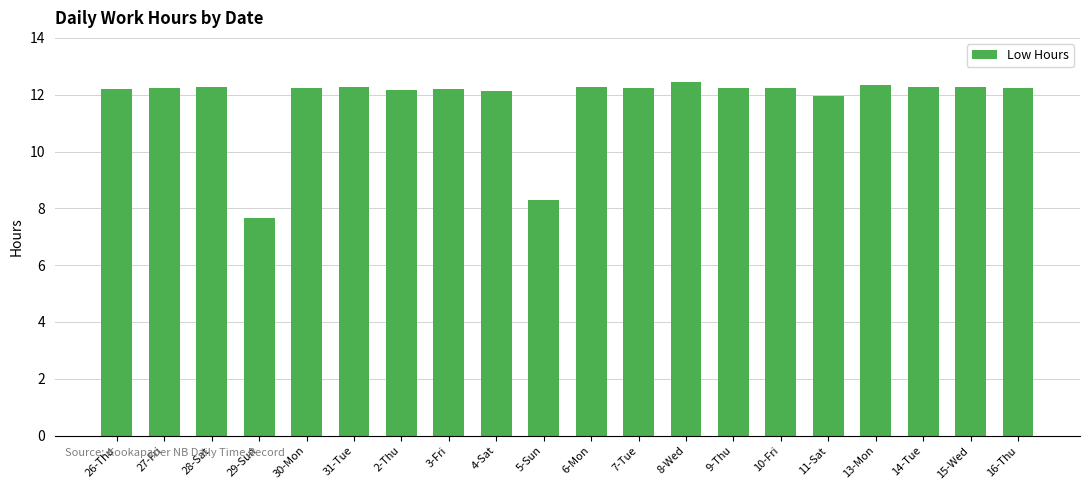

True or false: the data shows 12.4 at 8-Wed.

True